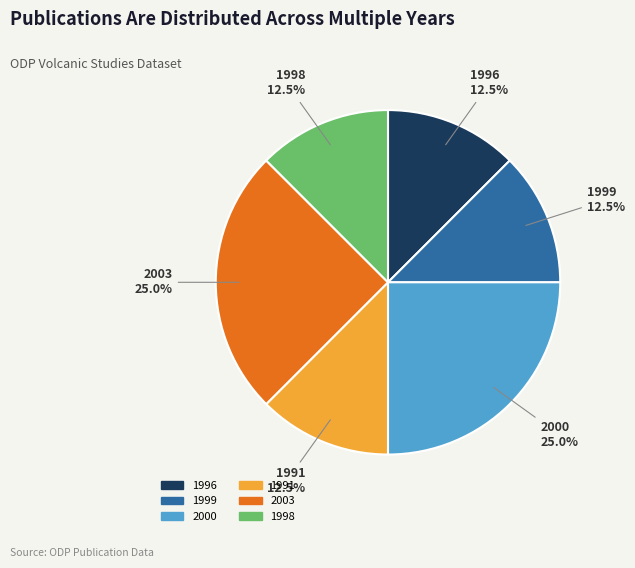

Is there any slice that represents more than half of the pie?

No